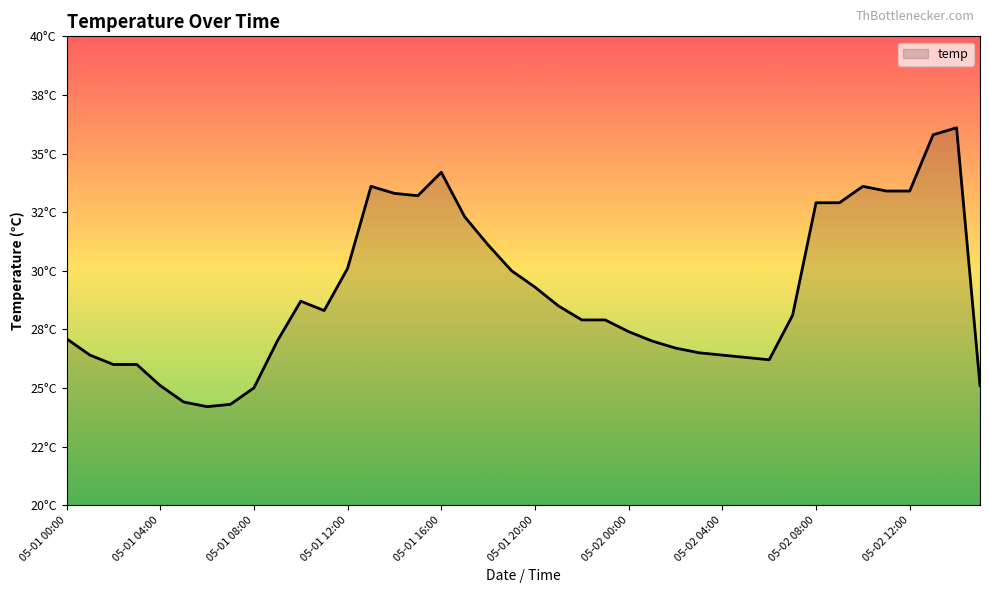

Rank the categories by value from highest to lowest.

05-02 14:00, 05-02 13:00, 05-01 16:00, 05-01 13:00, 05-02 10:00, 05-02 11:00, 05-02 12:00, 05-01 14:00, 05-01 15:00, 05-02 08:00, 05-02 09:00, 05-01 17:00, 05-01 18:00, 05-01 12:00, 05-01 19:00, 05-01 20:00, 05-01 10:00, 05-01 21:00, 05-01 11:00, 05-02 07:00, 05-01 22:00, 05-01 23:00, 05-02 00:00, 05-01 00:00, 05-01 09:00, 05-02 01:00, 05-02 02:00, 05-02 03:00, 05-01 01:00, 05-02 04:00, 05-02 05:00, 05-02 06:00, 05-01 02:00, 05-01 03:00, 05-01 04:00, 05-02 15:00, 05-01 08:00, 05-01 05:00, 05-01 07:00, 05-01 06:00